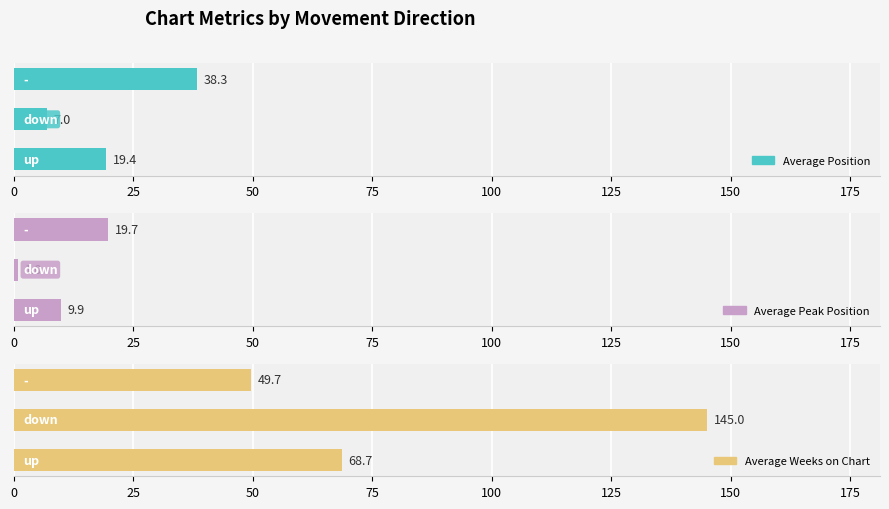

List the series in order of their peak value, highest first.

Average Weeks on Chart, Average Position, Average Peak Position